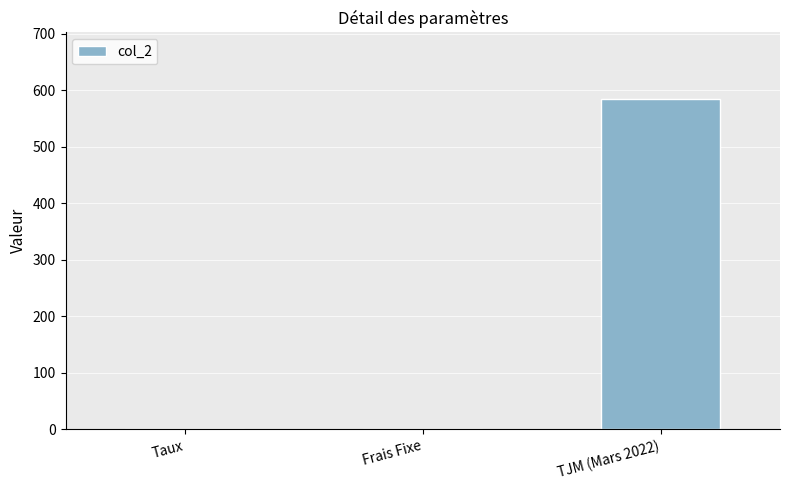

Is it true that the value at Taux is 0.1?

True